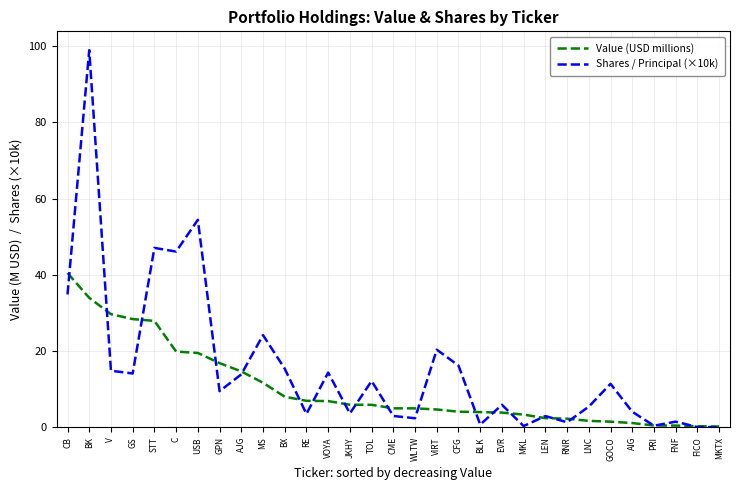

Is the value of Shares / Principal (×10k) at RE greater than the value of Value (USD millions) at V?

No